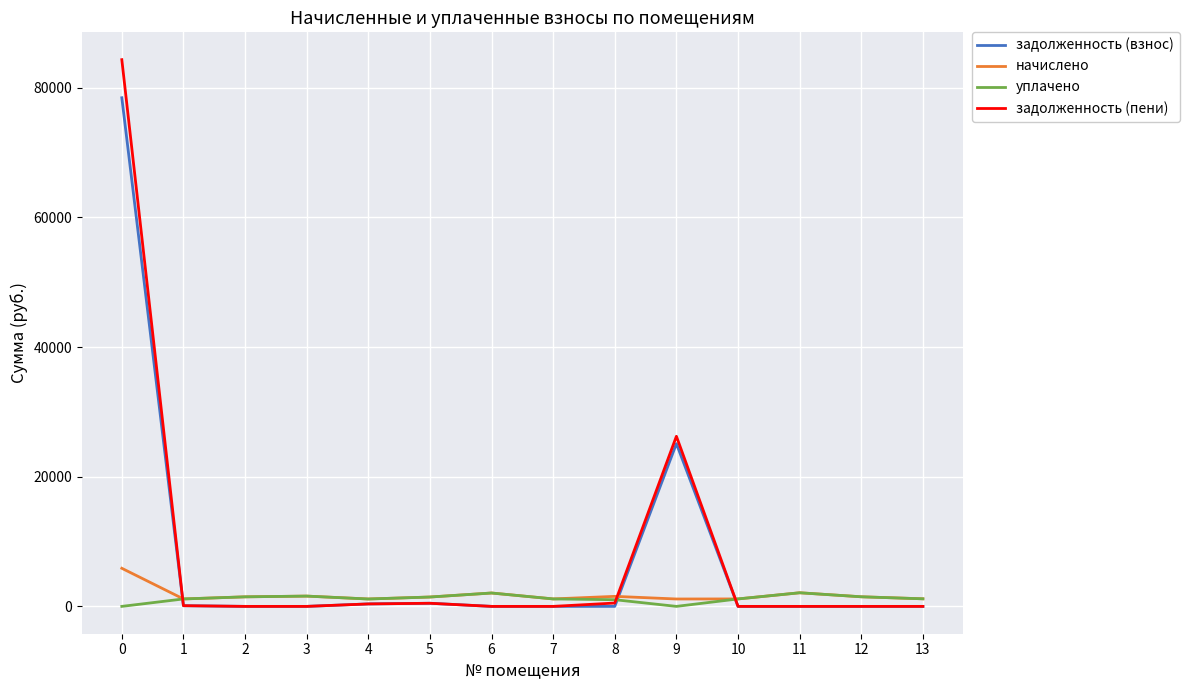

The value of задолженность (пени) at 0 is 84334.0. True or false?

True